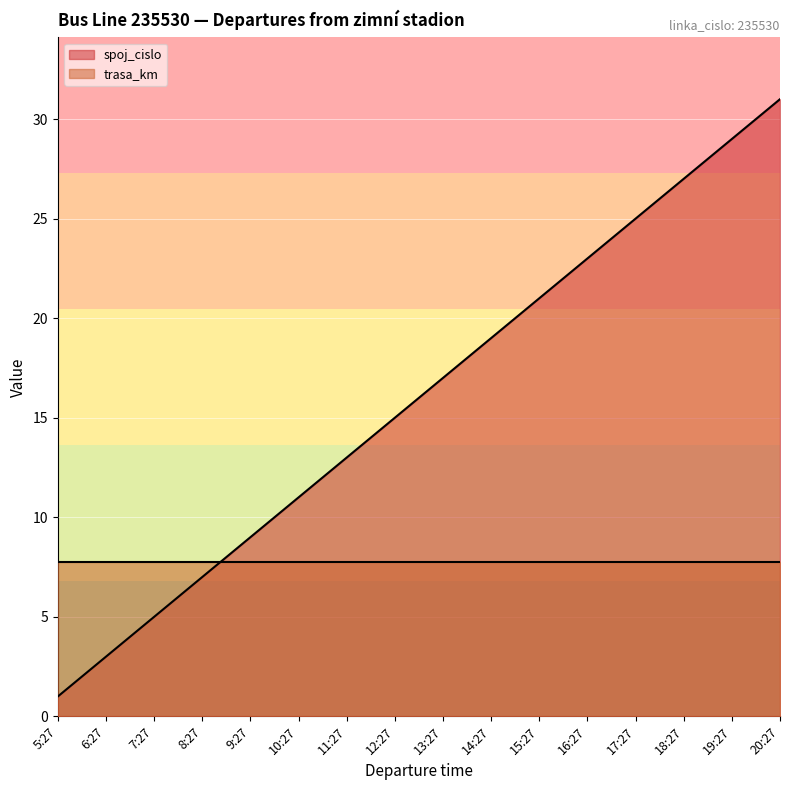

What is the difference between the values at 14:27 and 17:27?

6